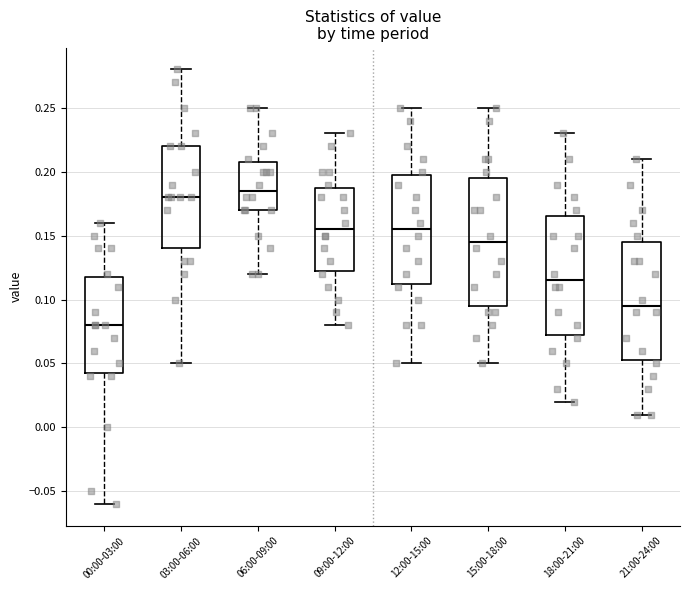

Reading left to right, transcribe this box plot: for each box, give where its median line is, the range the box spans, and where its two whiskers end, as read against the y-axis. The values are not printed on the chart, so give them approximately, as read against the axis.

00:00-03:00: median 0.080, box 0.045 to 0.120, whiskers -0.060 to 0.160
03:00-06:00: median 0.180, box 0.140 to 0.220, whiskers 0.050 to 0.280
06:00-09:00: median 0.185, box 0.170 to 0.210, whiskers 0.120 to 0.250
09:00-12:00: median 0.155, box 0.125 to 0.190, whiskers 0.080 to 0.230
12:00-15:00: median 0.155, box 0.115 to 0.200, whiskers 0.050 to 0.250
15:00-18:00: median 0.145, box 0.095 to 0.195, whiskers 0.050 to 0.250
18:00-21:00: median 0.115, box 0.075 to 0.165, whiskers 0.020 to 0.230
21:00-24:00: median 0.095, box 0.055 to 0.145, whiskers 0.010 to 0.210